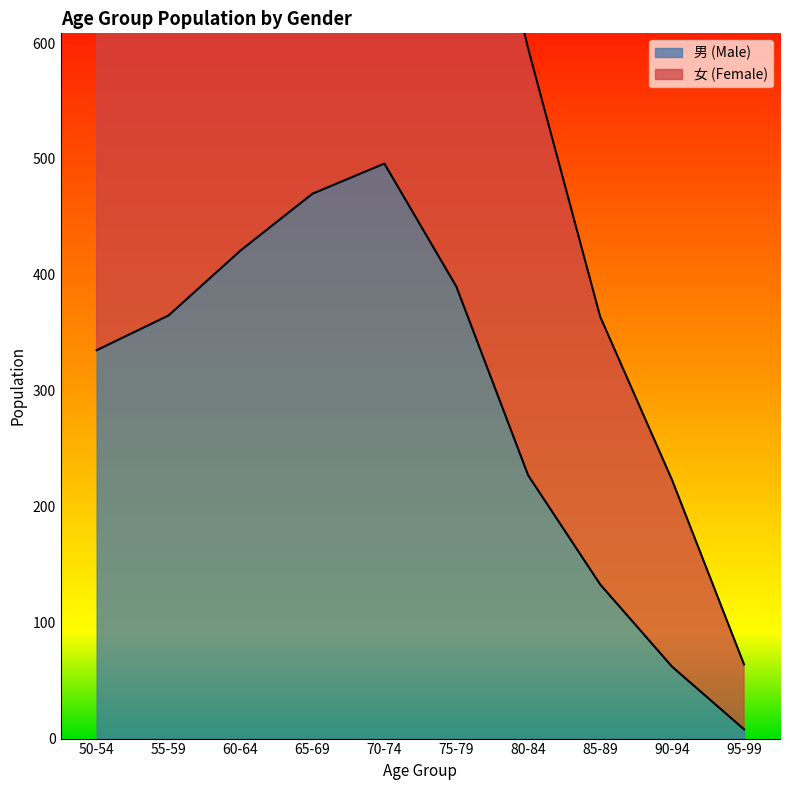

How many values in the 女 series are below 689?

5